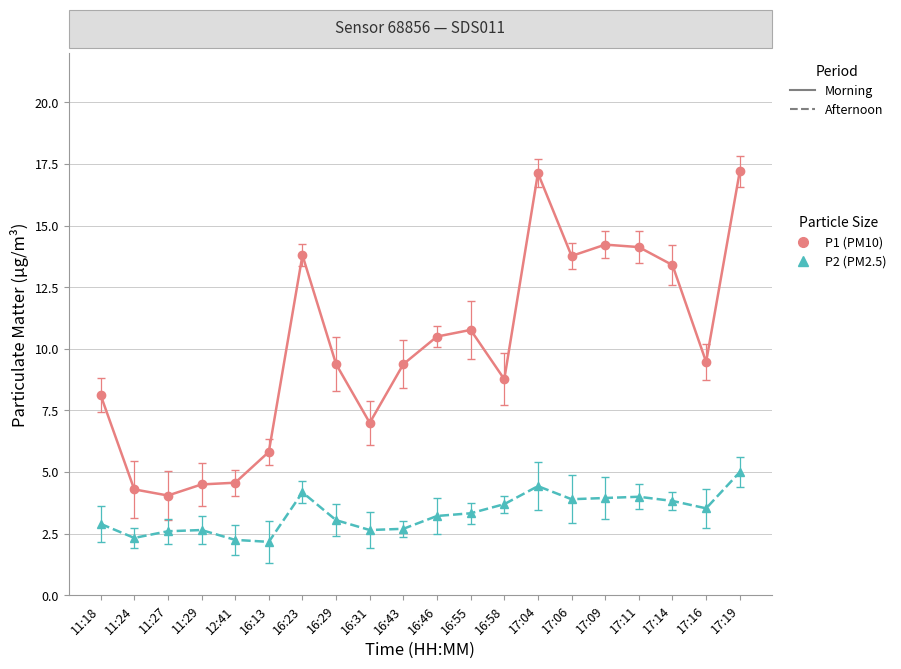

What is the spread (max minus min) of values at 17:09?

10.3